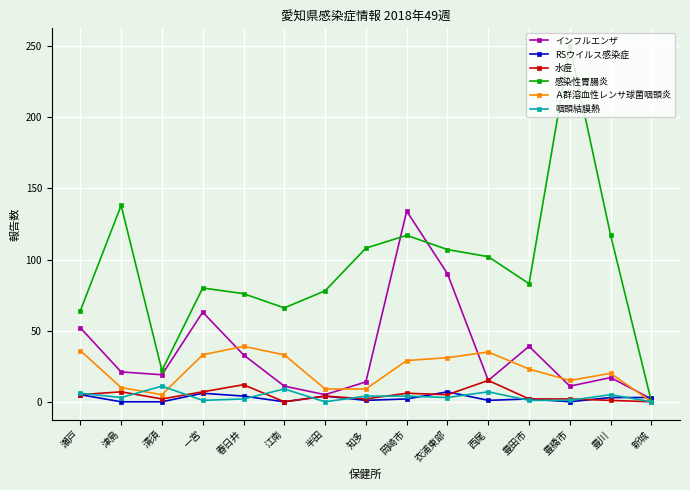

What is the value of the 咽頭結膜熱 point at the 13th from the left?

1